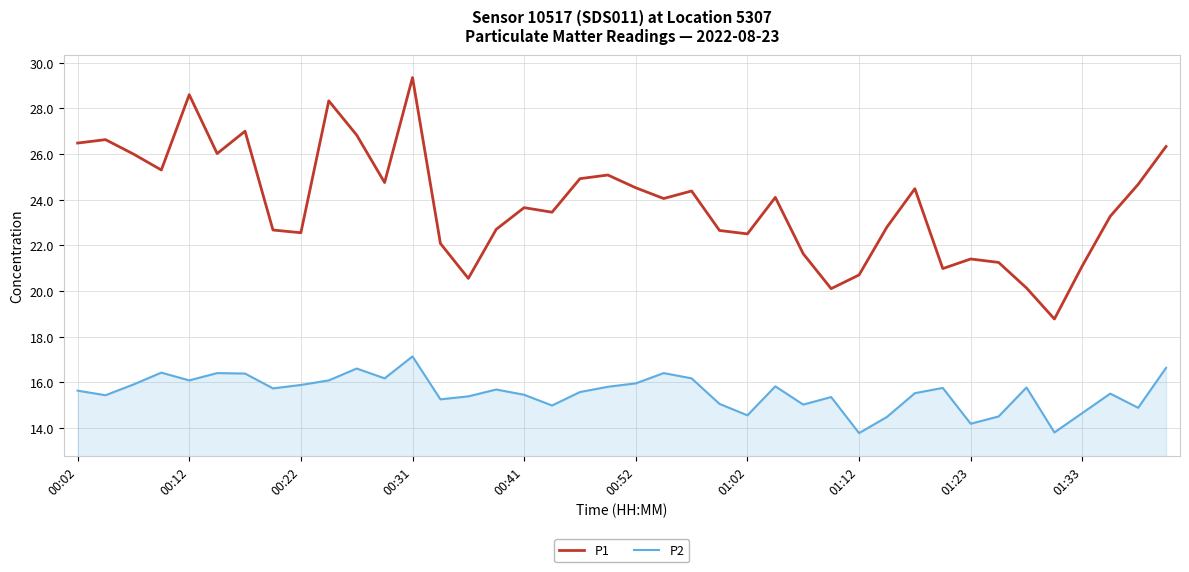

True or false: P1 and P2 intersect in this chart.

False